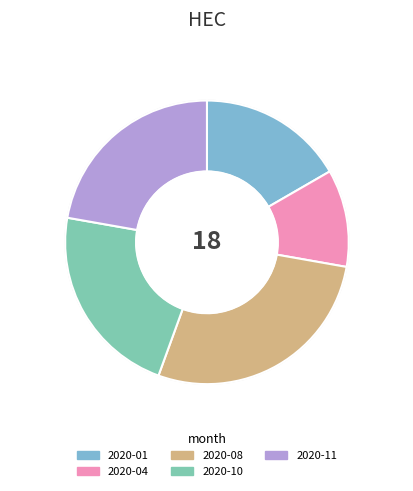

Approximately how many times larger is the value at 2020-08 compared to 2020-04?

2.5